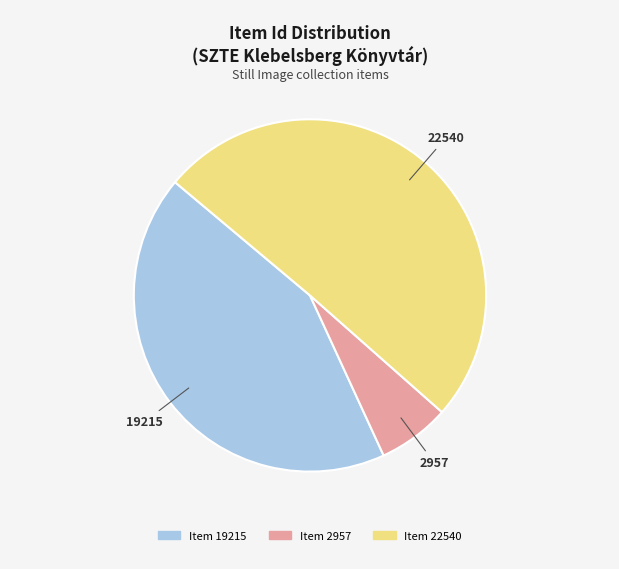

Is it true that Item 19215 is 43% of the pie?

True